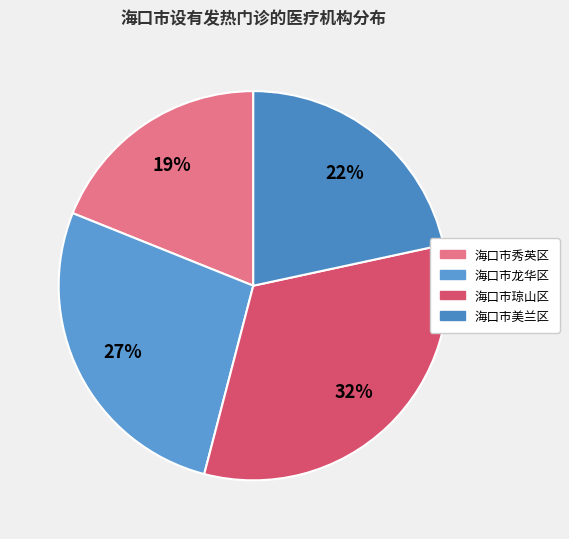

What percentage is the 海口市琼山区 slice, to the nearest percent?

32%